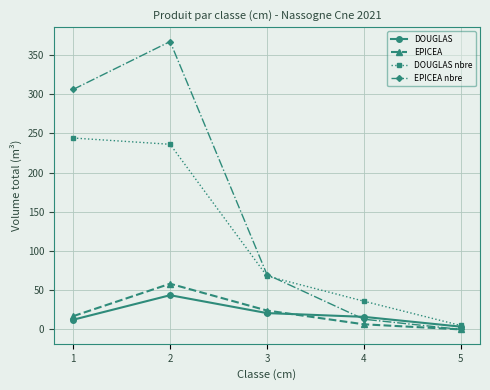

What is the spread (max minus min) of values at 5?

5.0